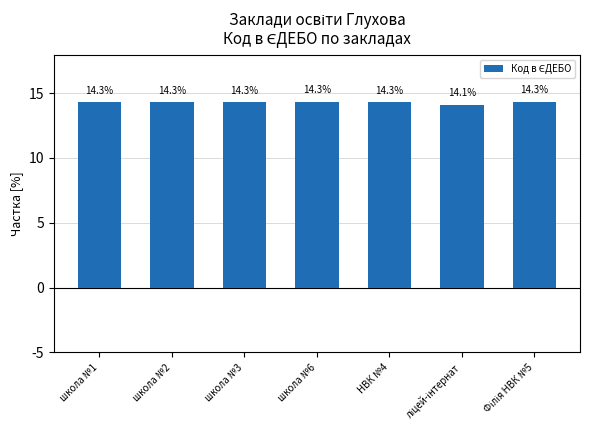

What is the average value?

14.3